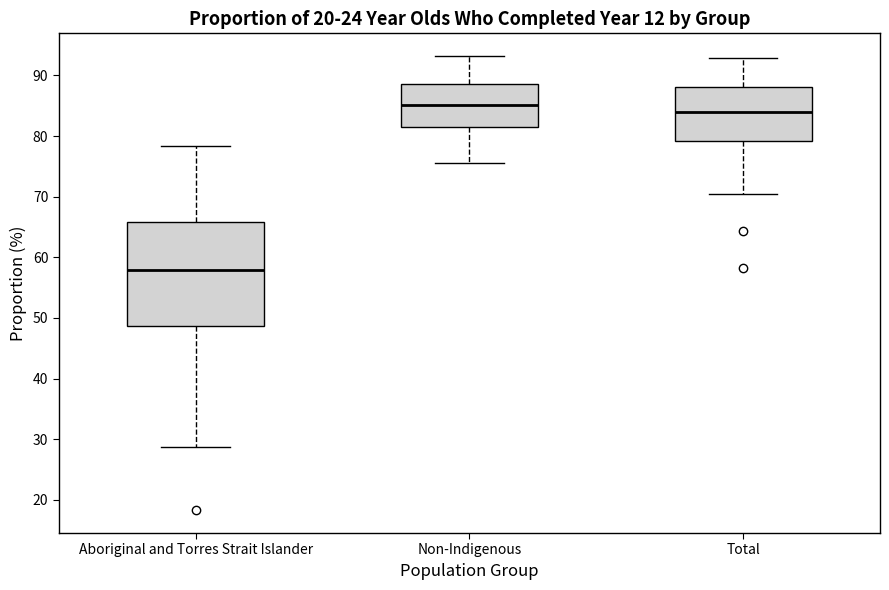

Which box's median line is the highest?

Non-Indigenous